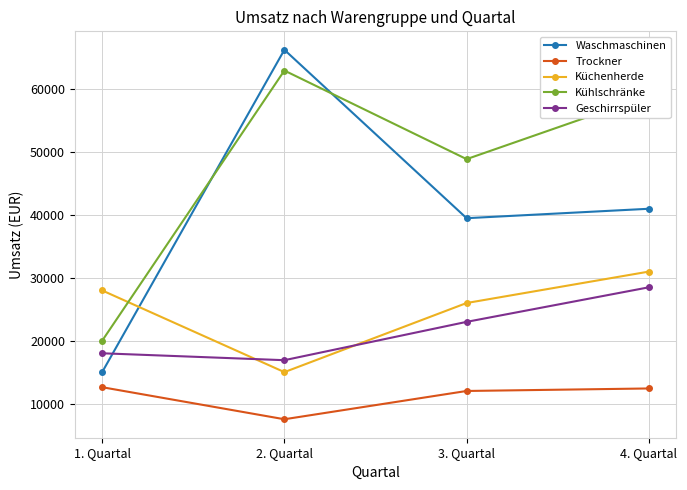

List the labels in order of Kühlschränke value, largest first.

2. Quartal, 4. Quartal, 3. Quartal, 1. Quartal